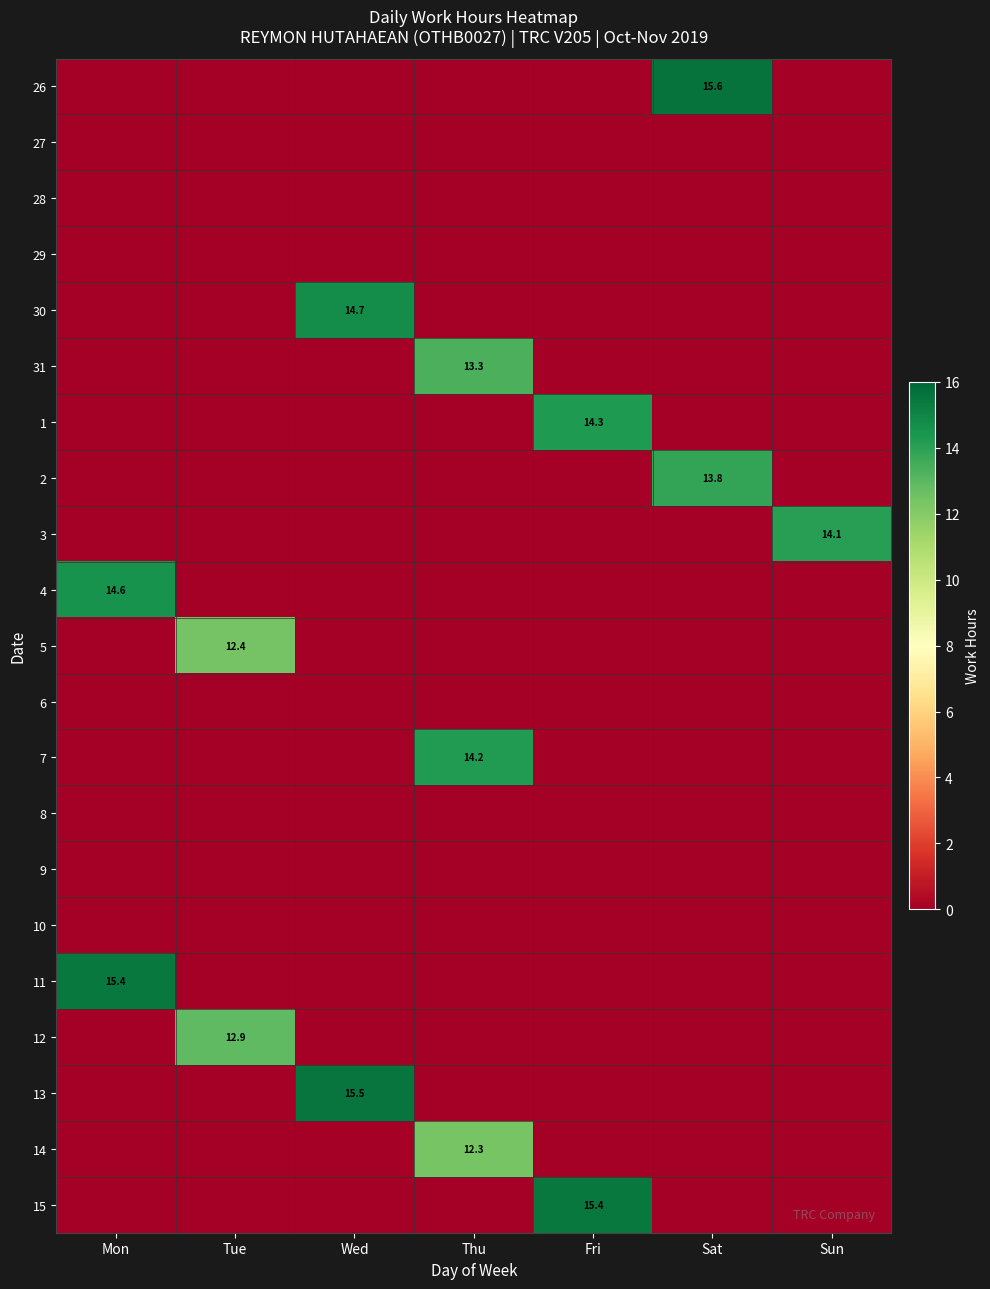

Is it true that row_7 equals 6.7 at Fri?

False